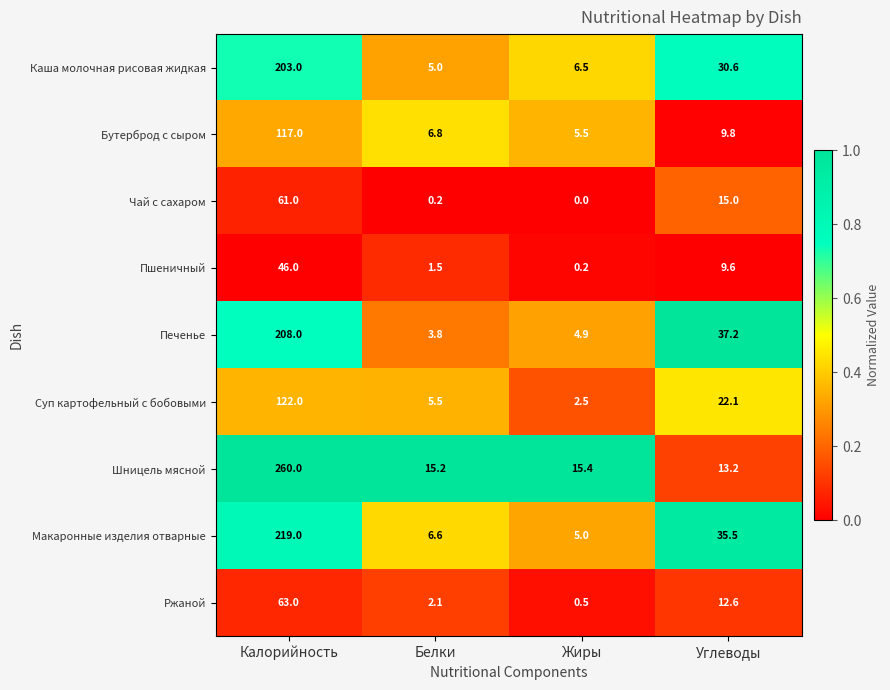

What is the total value across all series at Калорийность?

1299.0